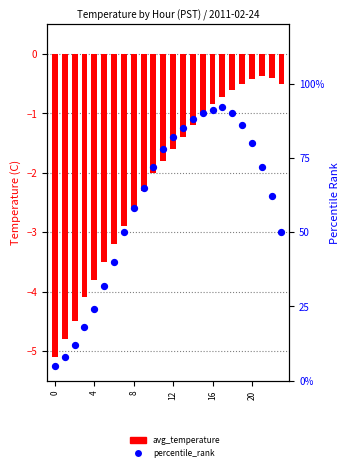

Which series contains the lowest Y value?

avg_temperature